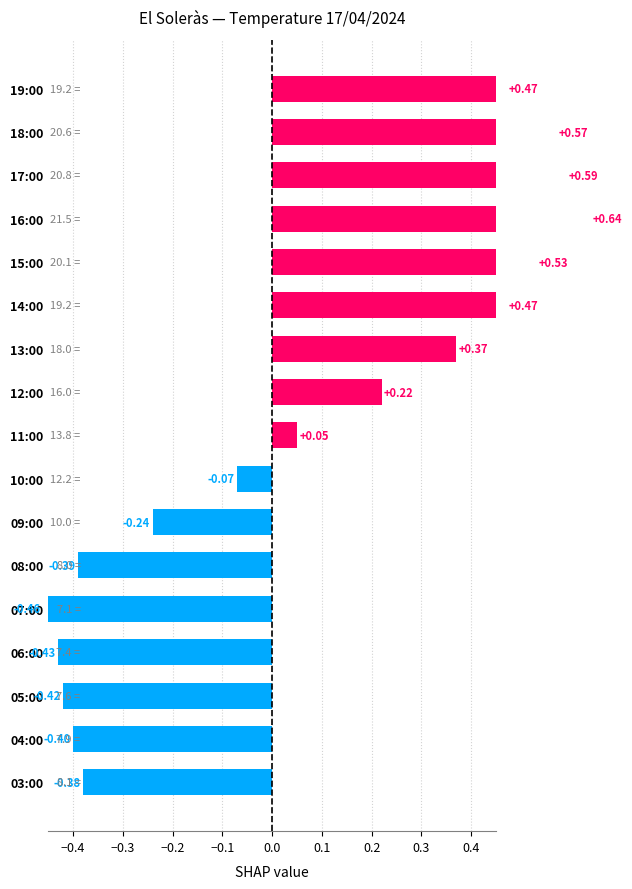

How many bars are there in total?

17